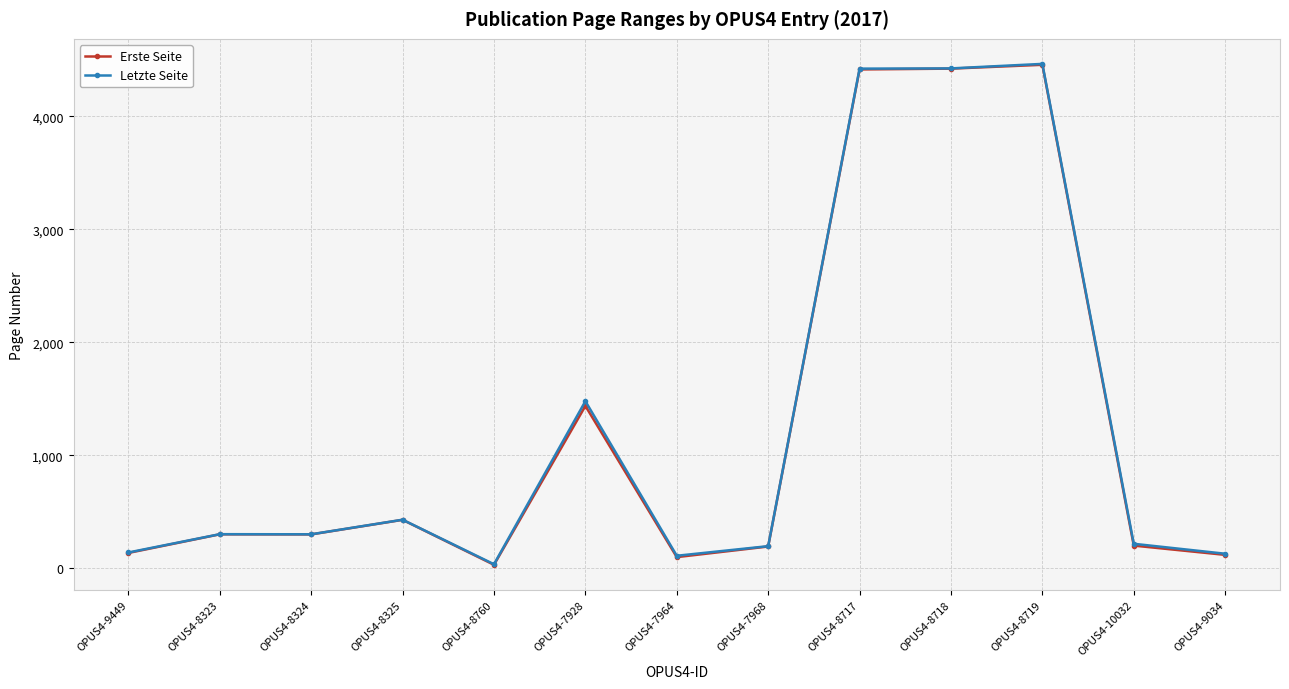

Rank the categories by Erste Seite value from lowest to highest.

OPUS4-8760, OPUS4-7964, OPUS4-9034, OPUS4-9449, OPUS4-7968, OPUS4-10032, OPUS4-8324, OPUS4-8323, OPUS4-8325, OPUS4-7928, OPUS4-8717, OPUS4-8718, OPUS4-8719